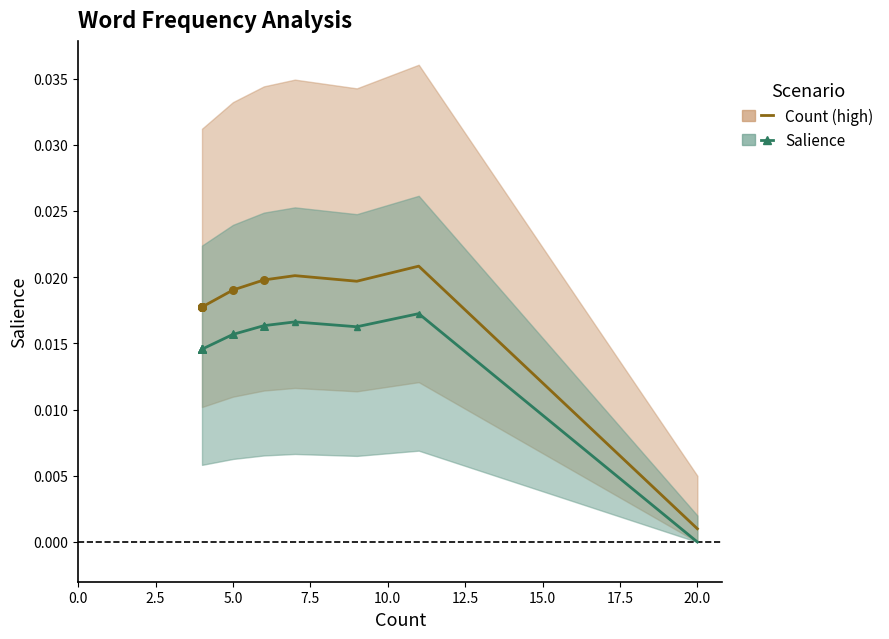

Which series reaches the minimum Y coordinate?

Salience